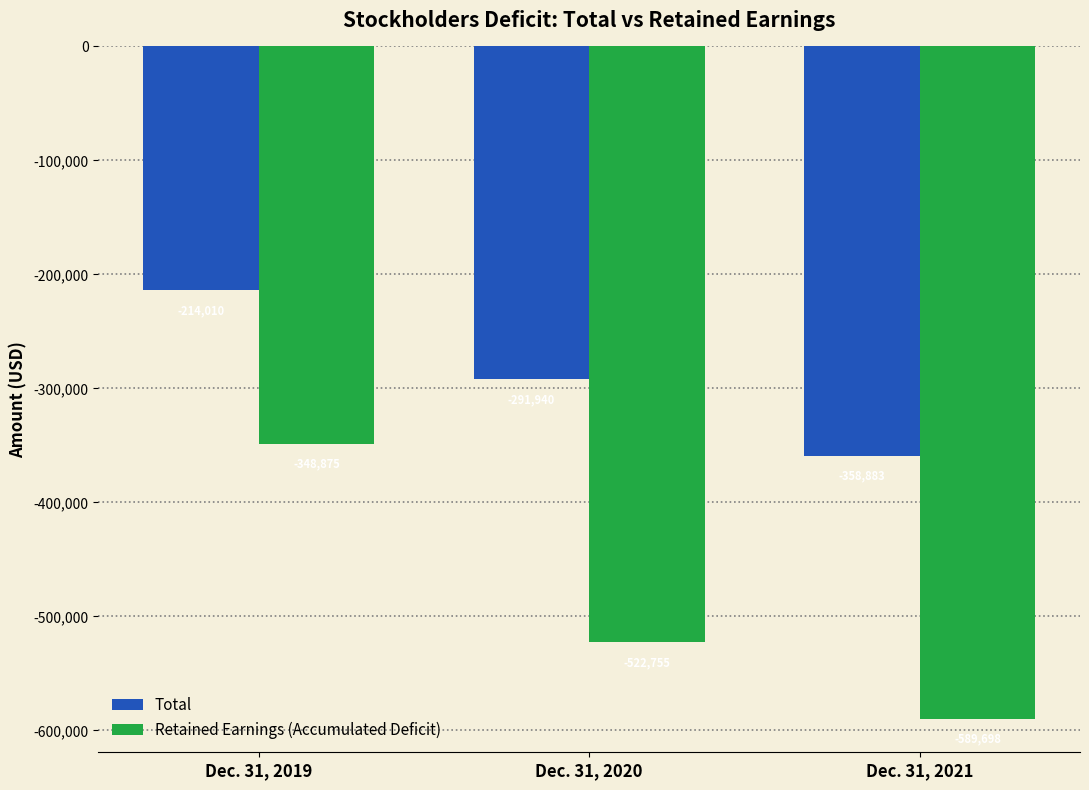

Is the value of Total at Dec. 31, 2020 greater than the value of Retained Earnings (Accumulated Deficit) at Dec. 31, 2019?

Yes